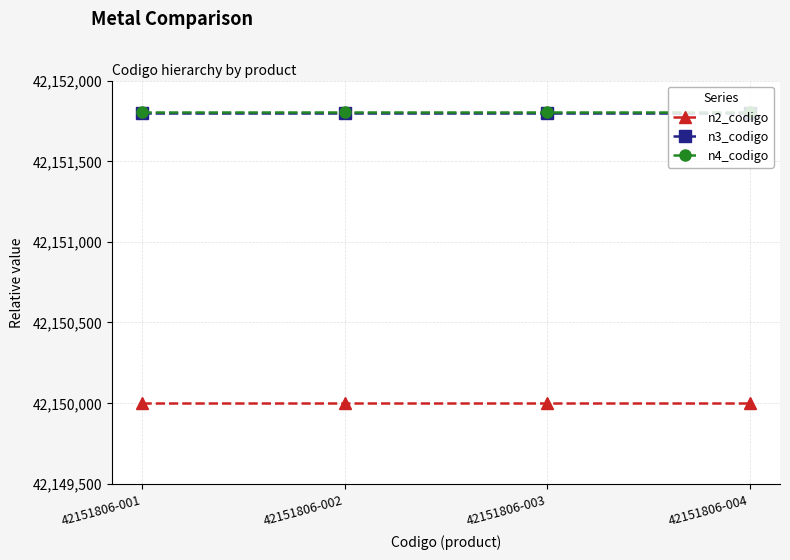

Count the number of data series in this chart.

3